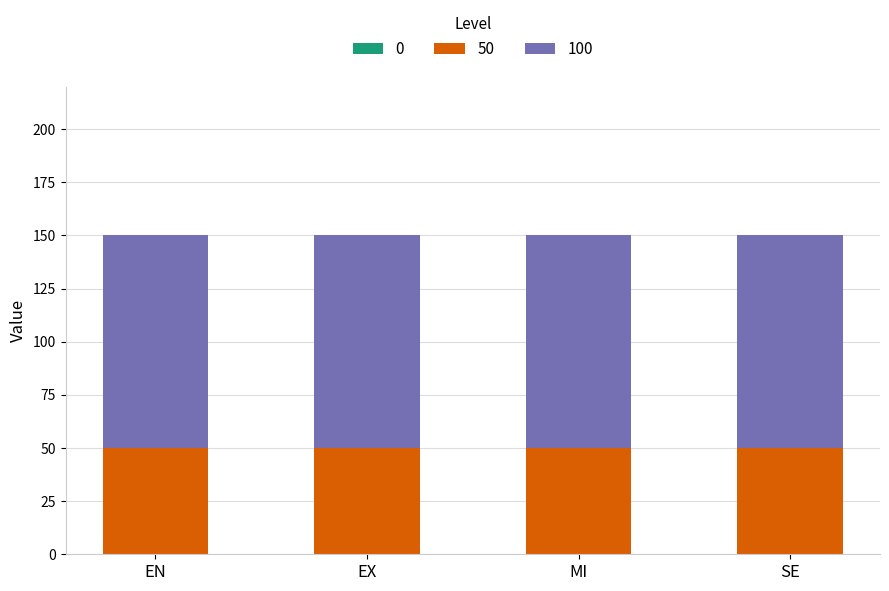

True or false: 50 has a value of 50 at SE.

True